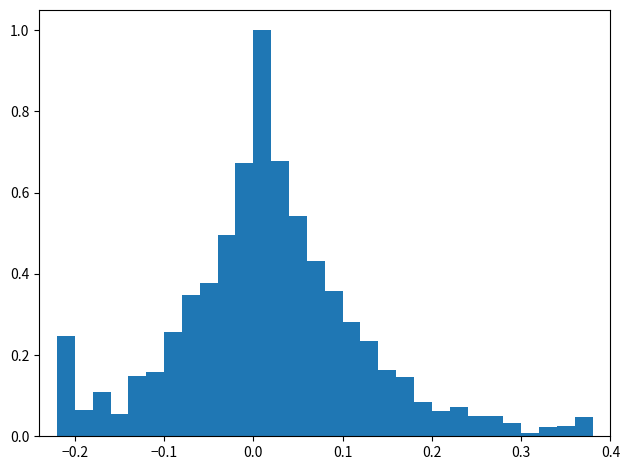

Around what value on the x-axis is the tallest bar? Give the approximate position of its centre, as read against the axis.

0.01